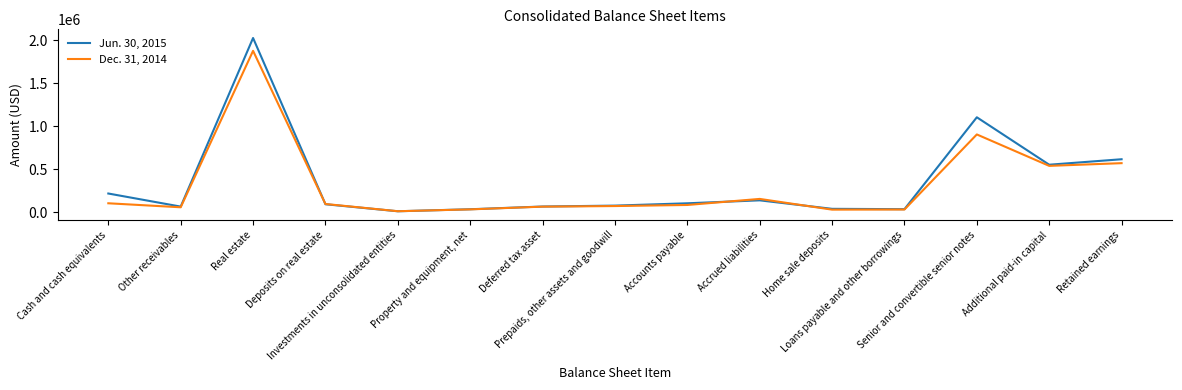

At which label does Dec. 31, 2014 reach its peak?

Real estate